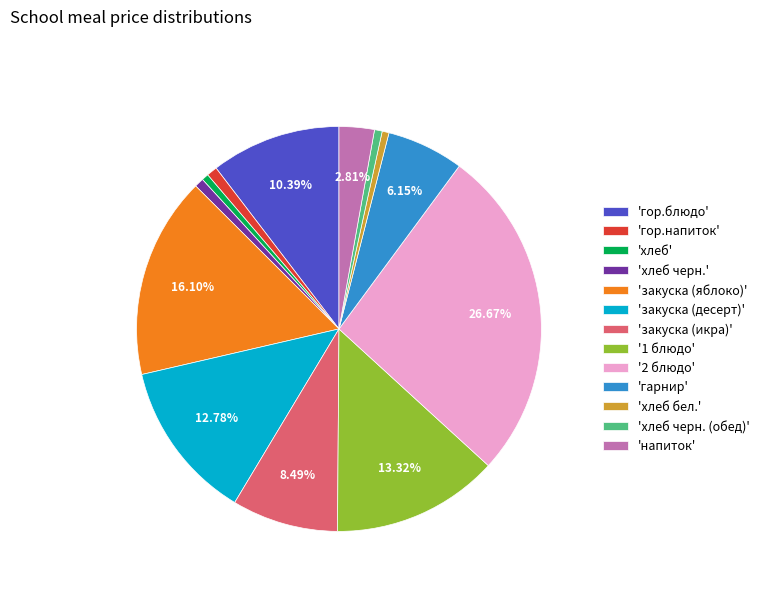

To the nearest percent, what is the difference between the largest and smallest slice percentages?

26%